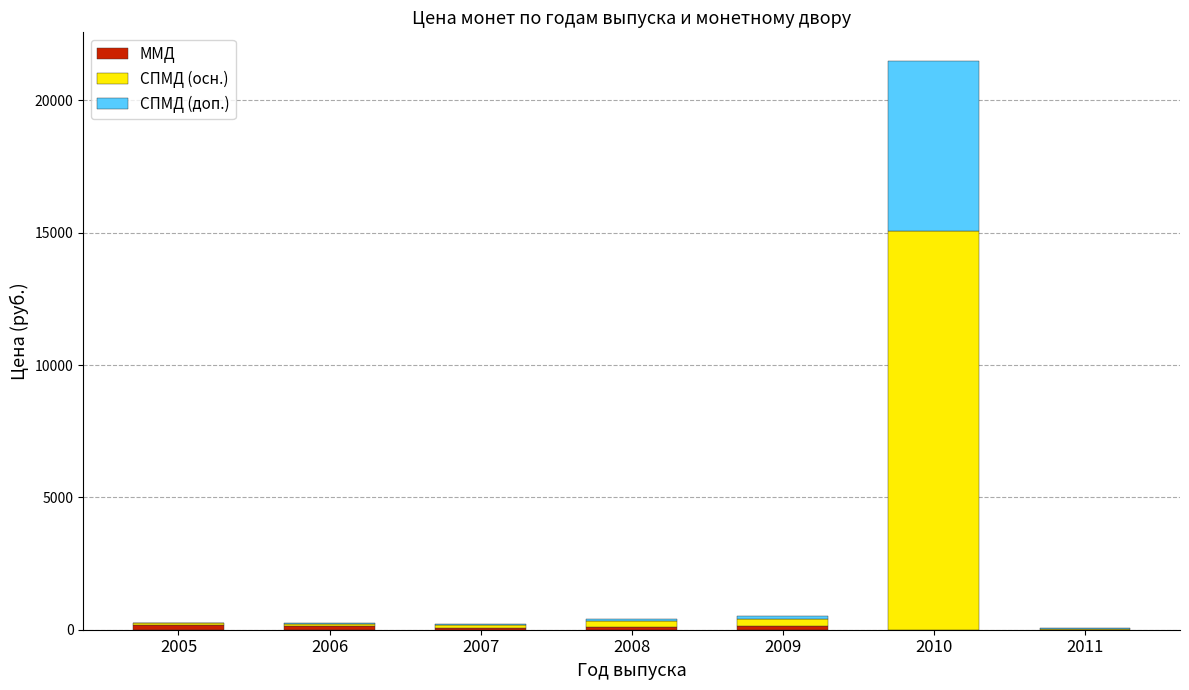

At which label does СПМД (осн.) first exceed 84?

2008